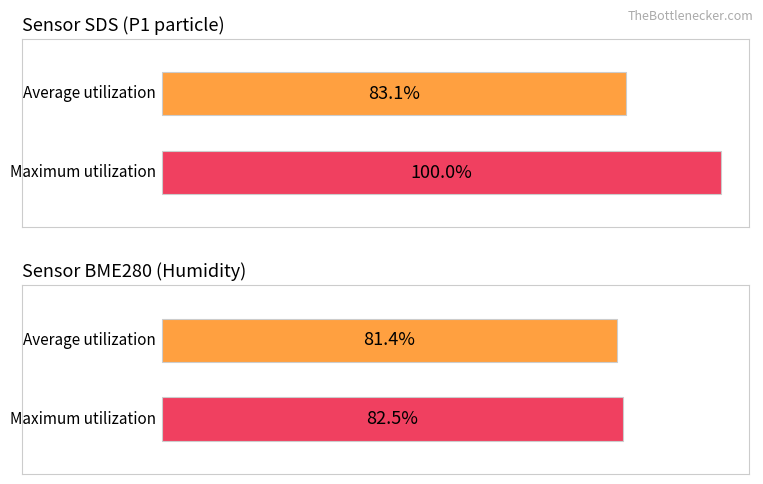

At 29, list the series in order from largest to smallest.

Maximum utilization, Average utilization